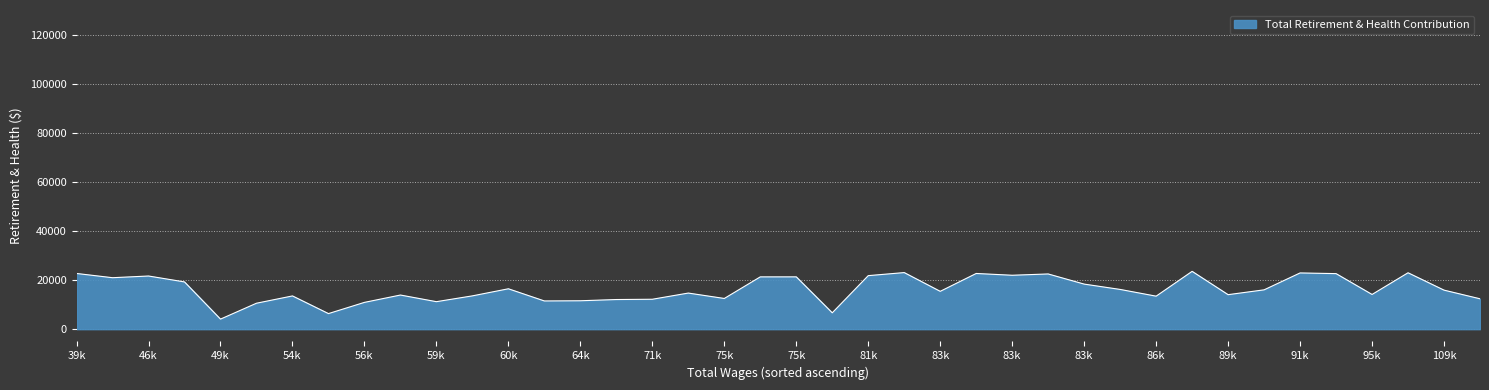

What is the maximum value shown in the chart?

23554